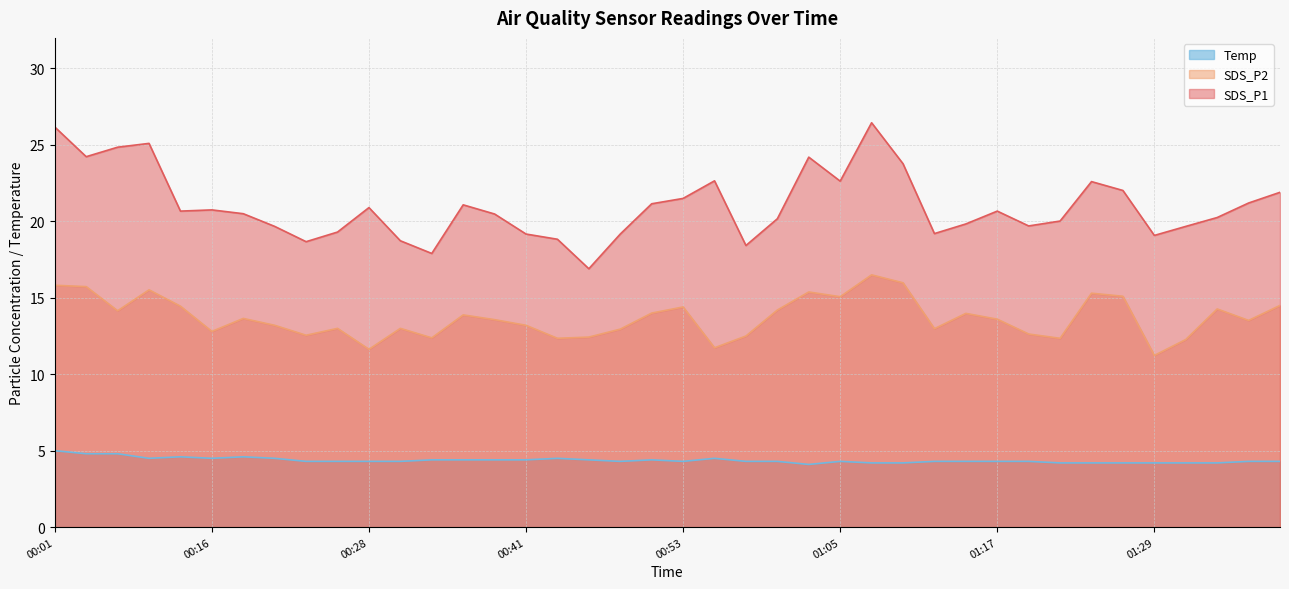

What is the minimum value for SDS_P2?

11.2